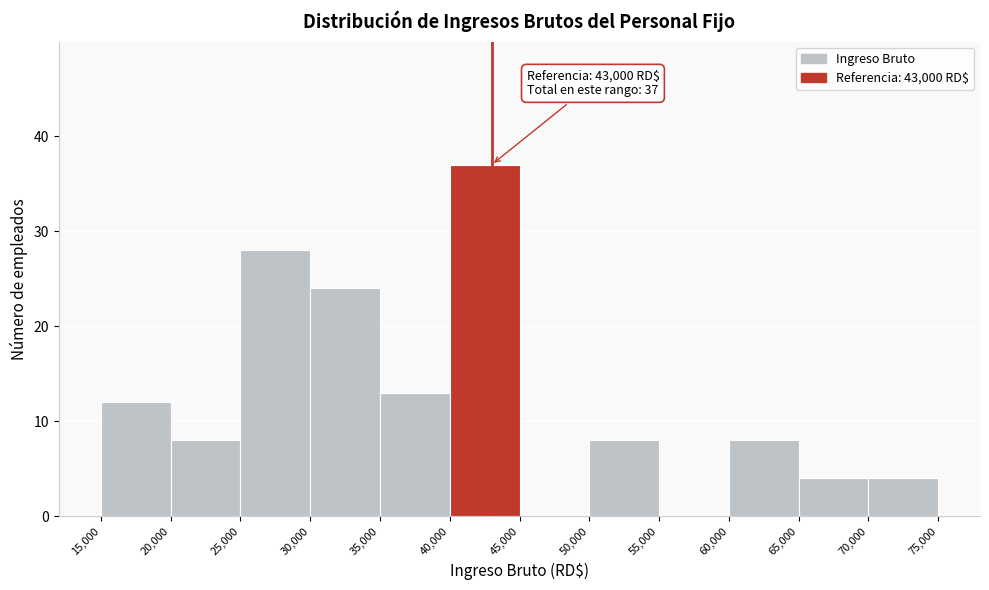

Which range on the x-axis has the tallest bar?

40,000 to 45,000